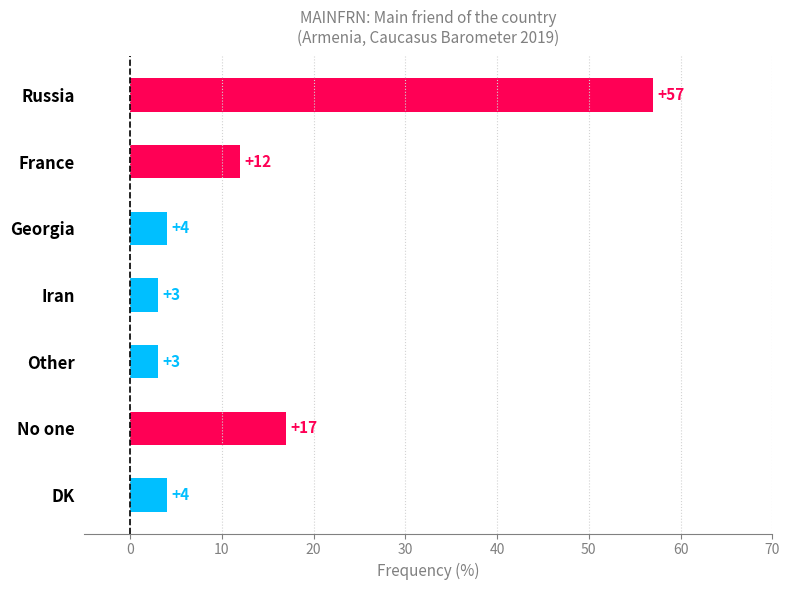

What is the difference between the second highest and minimum values?

14